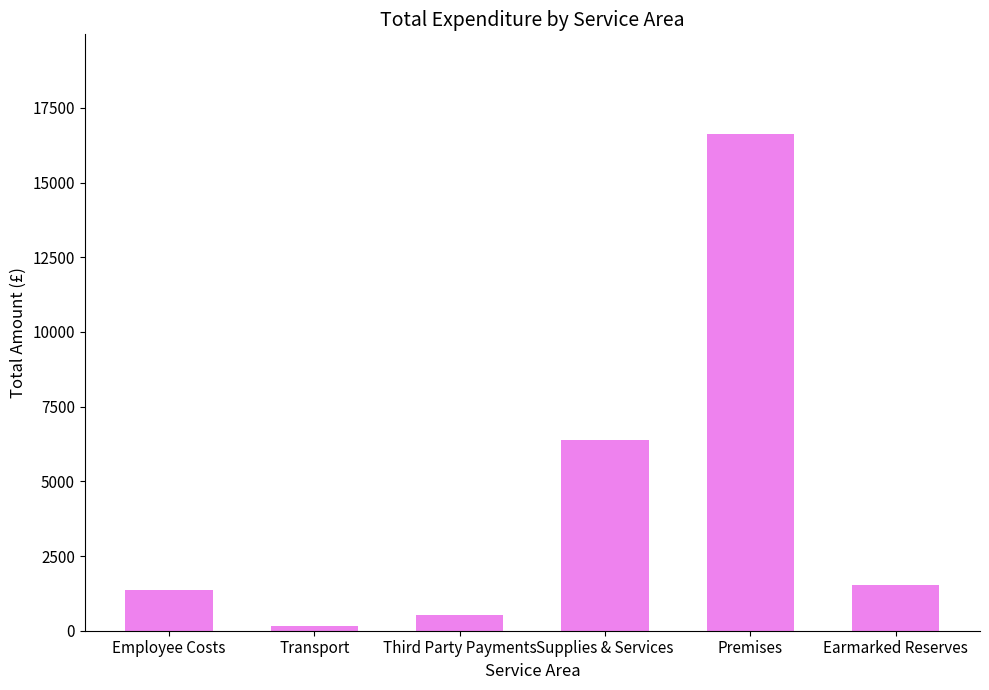

What is the sum of all values?

26589.4